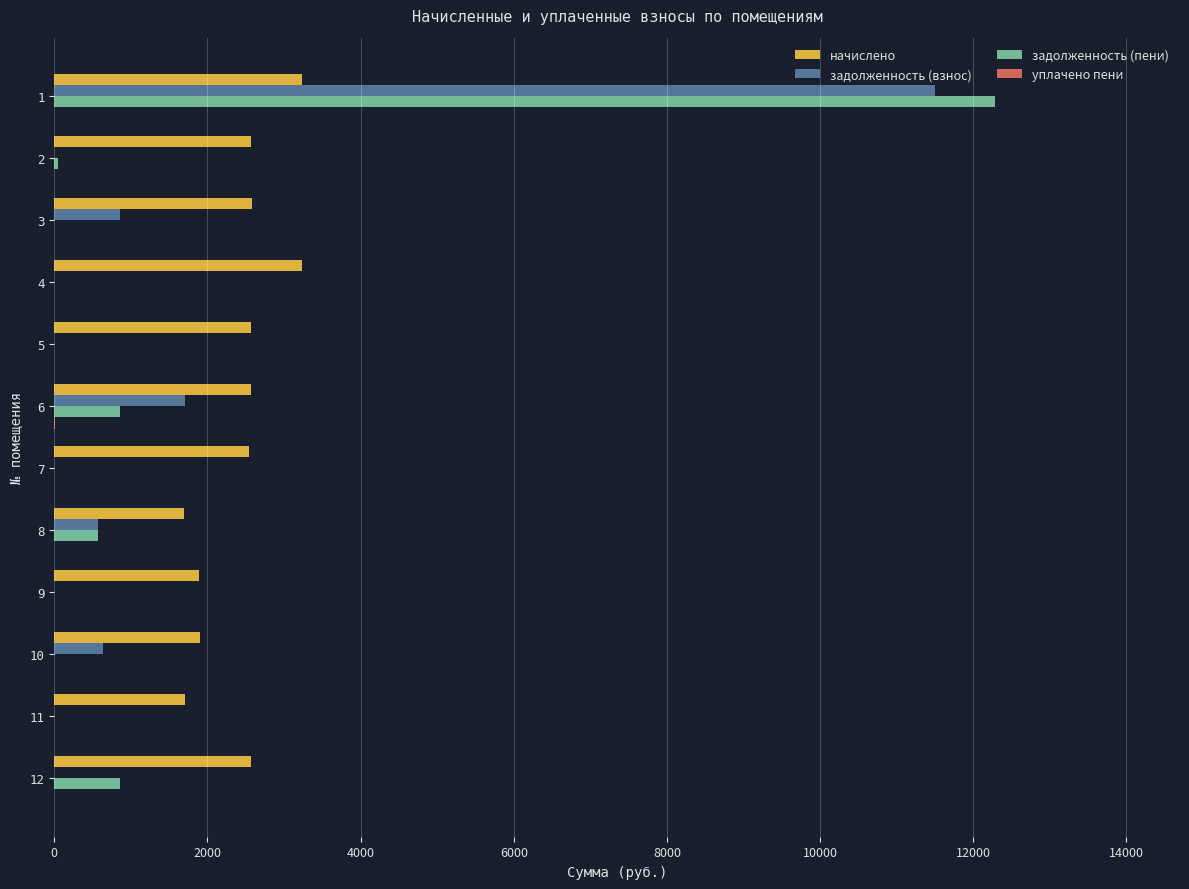

Which series has the largest range (max minus min)?

задолженность (пени)